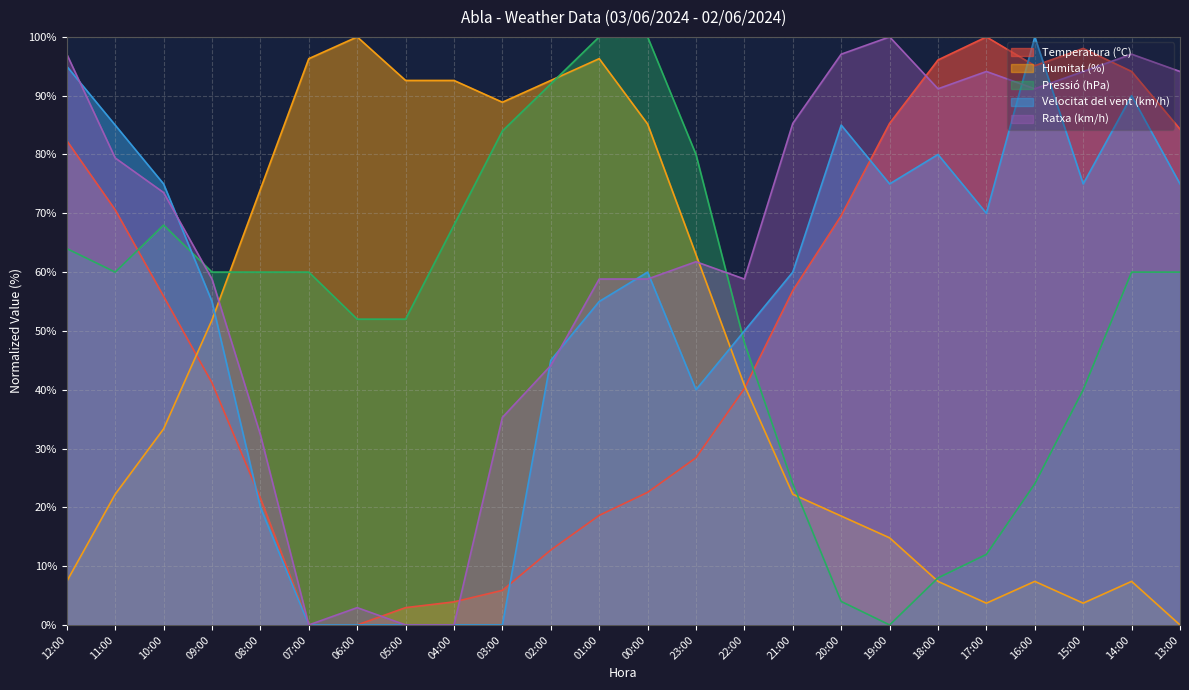

What is the average value of the Ratxa (km/h) series?

62.7